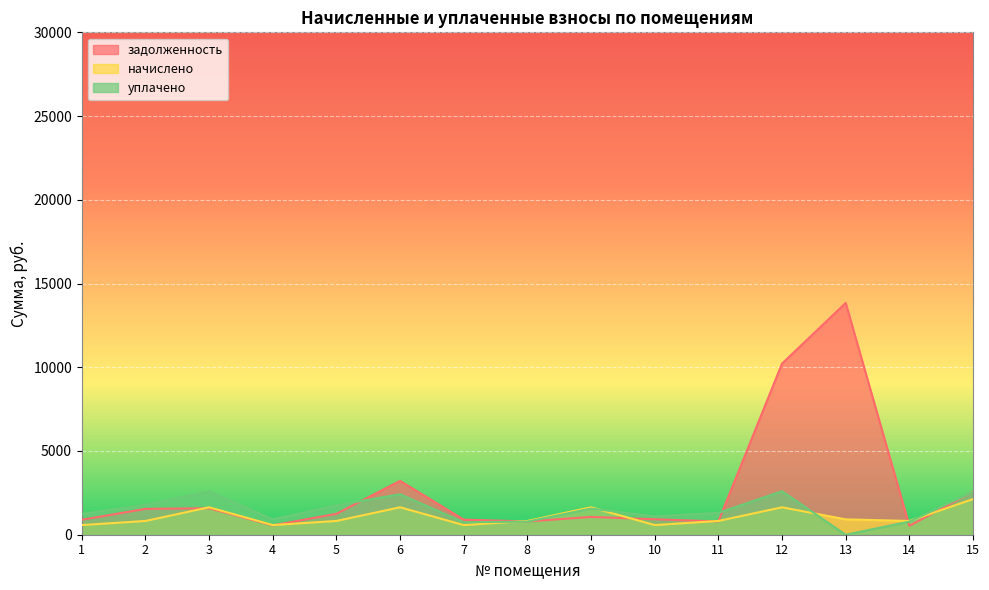

Where do уплачено and задолженность first cross each other?

5 and 6